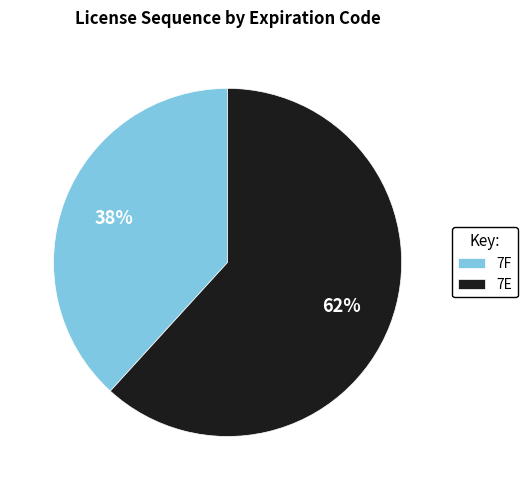

Is it true that 7F is 38% of the pie?

True